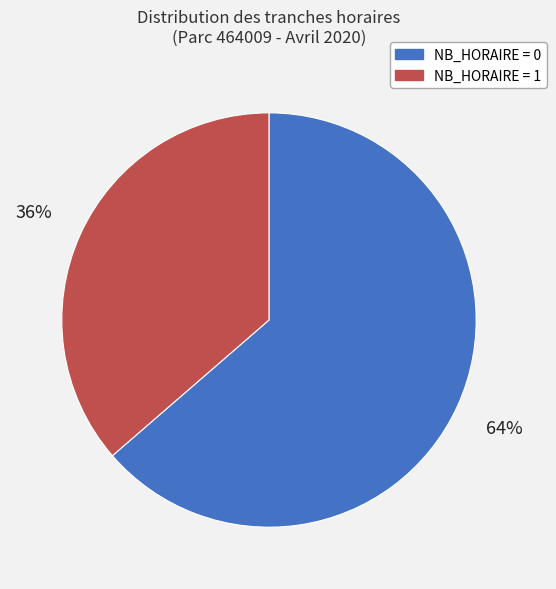

Is it true that NB_HORAIRE = 1 is 36% of the pie?

True